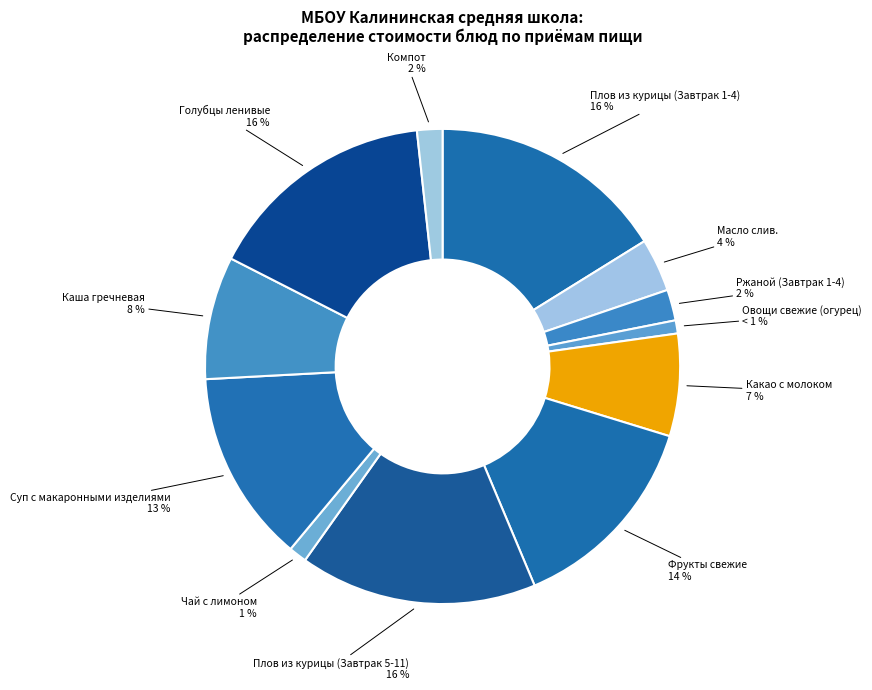

Rank the categories by value from highest to lowest.

Плов из курицы (Завтрак 1-4), Плов из курицы (Завтрак 5-11), Голубцы ленивые, Фрукты свежие, Суп с макаронными изделиями, Каша гречневая, Какао с молоком, Масло слив., Ржаной (Завтрак 1-4), Компот, Чай с лимоном, Овощи свежие (огурец)